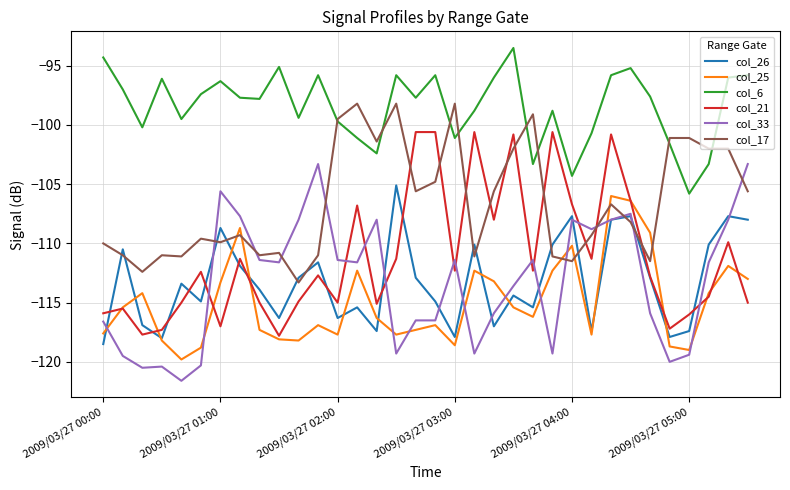

Which series has the largest total across all categories?

col_6